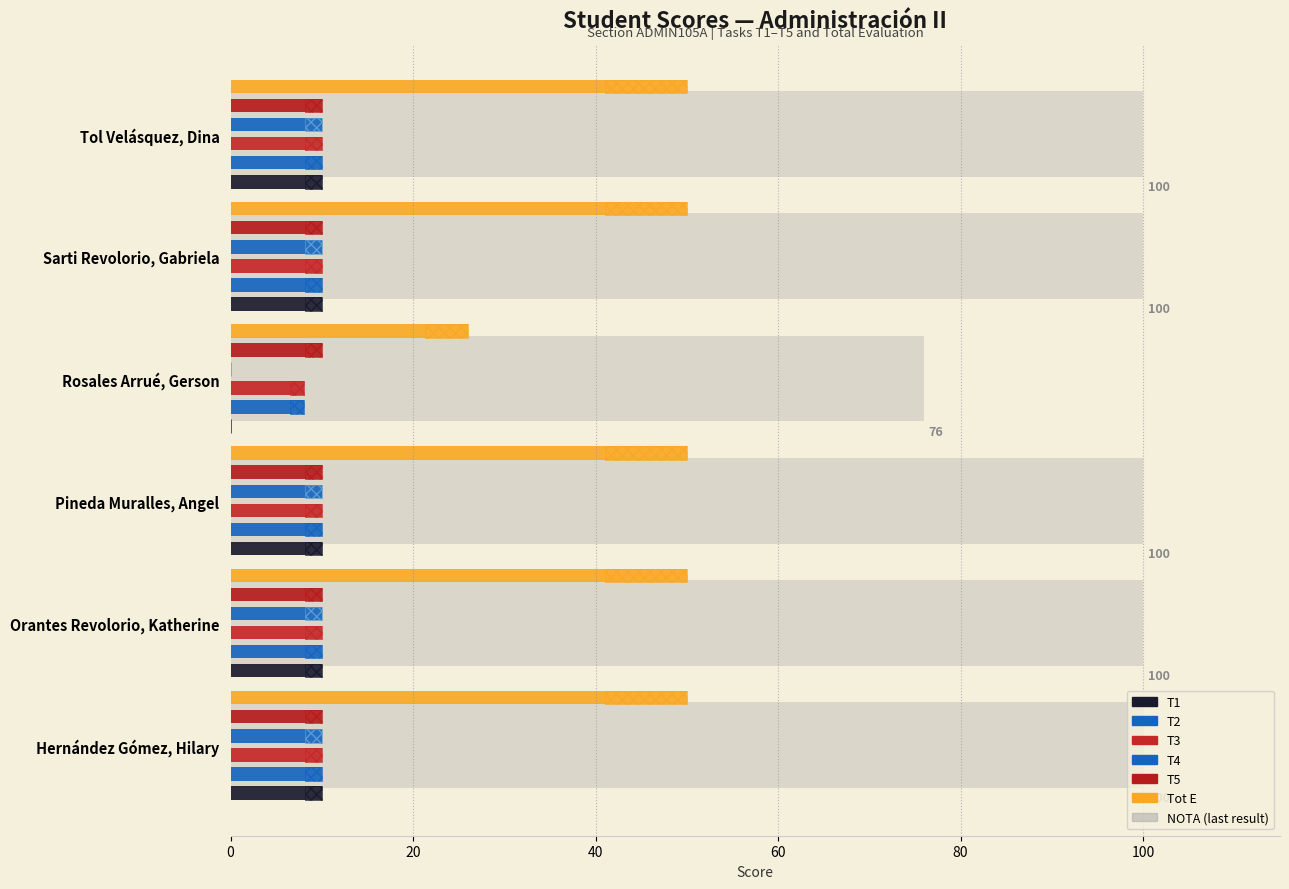

The T1 series shows 10.0 at Sarti Revolorio, Gabriela. True or false?

True